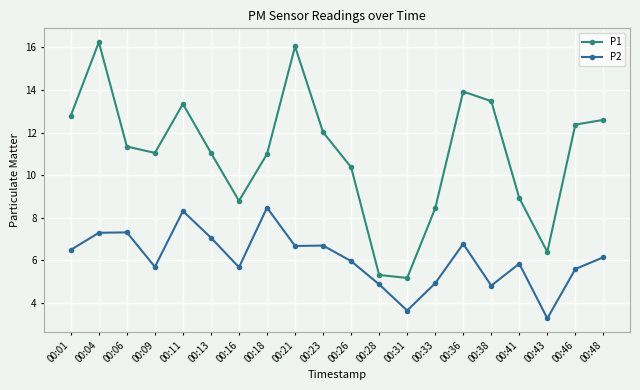

What is the spread (max minus min) of values at 00:16?

3.1